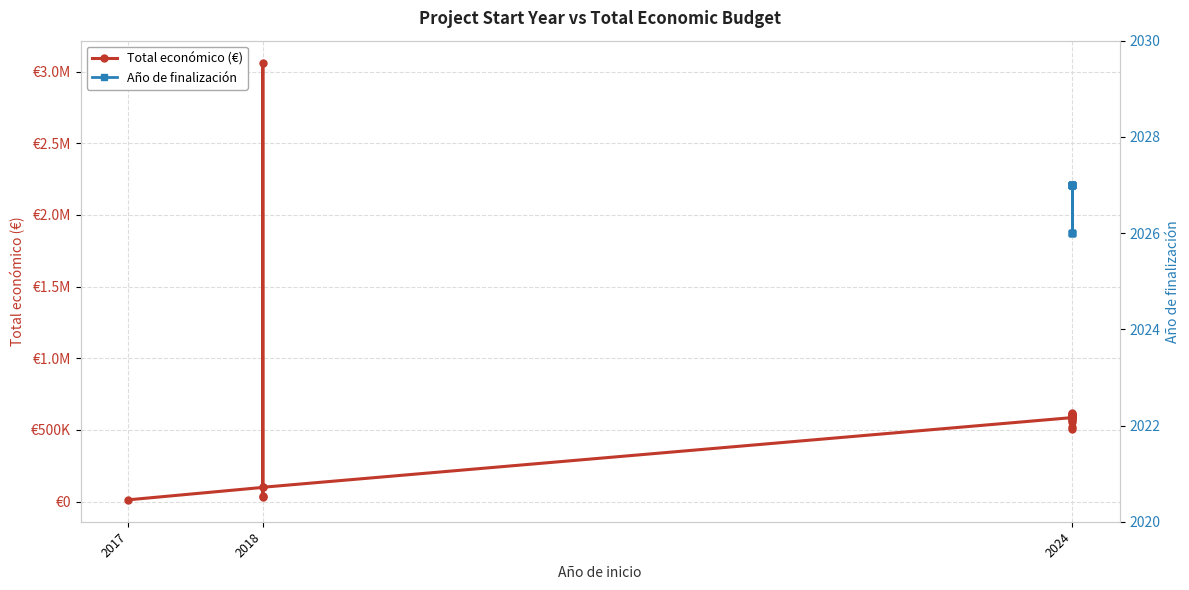

The value at 2024 is 598303. True or false?

True